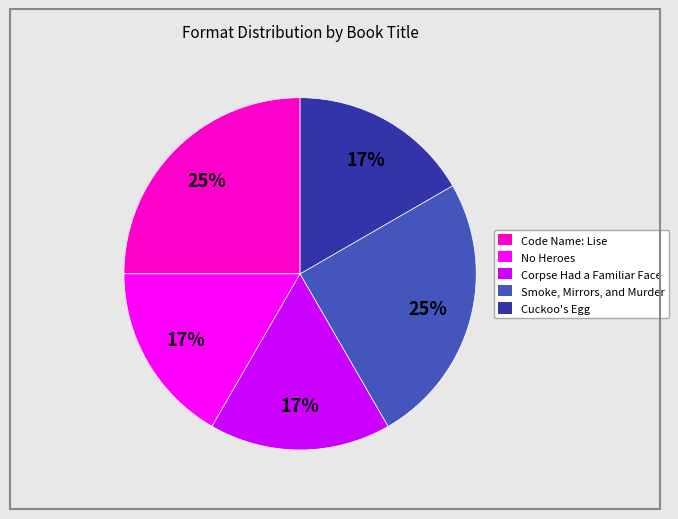

Do No Heroes and Corpse Had a Familiar Face together represent more than half of the pie?

No